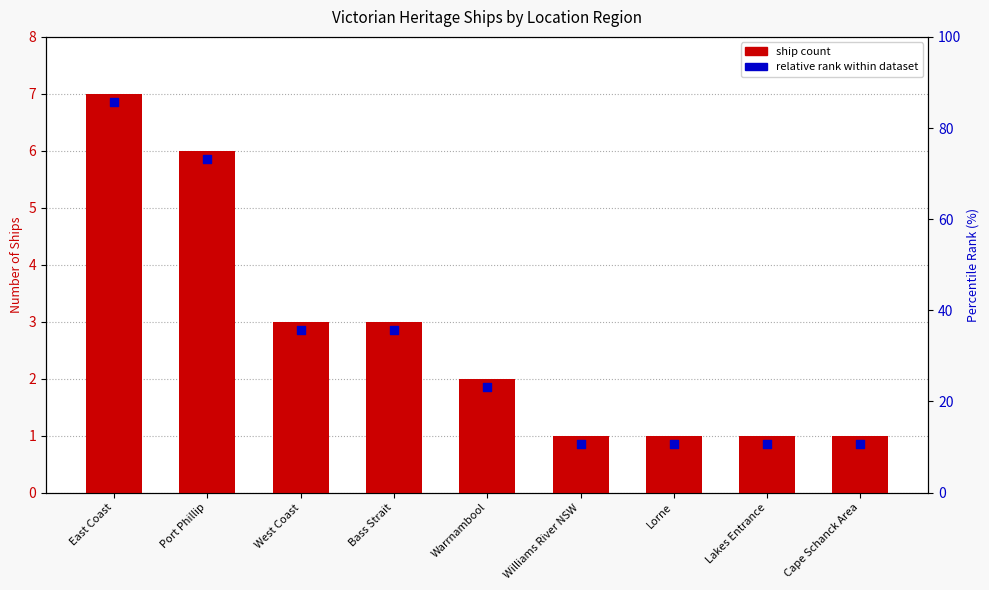

Which series contains the highest Y value?

Ship Count